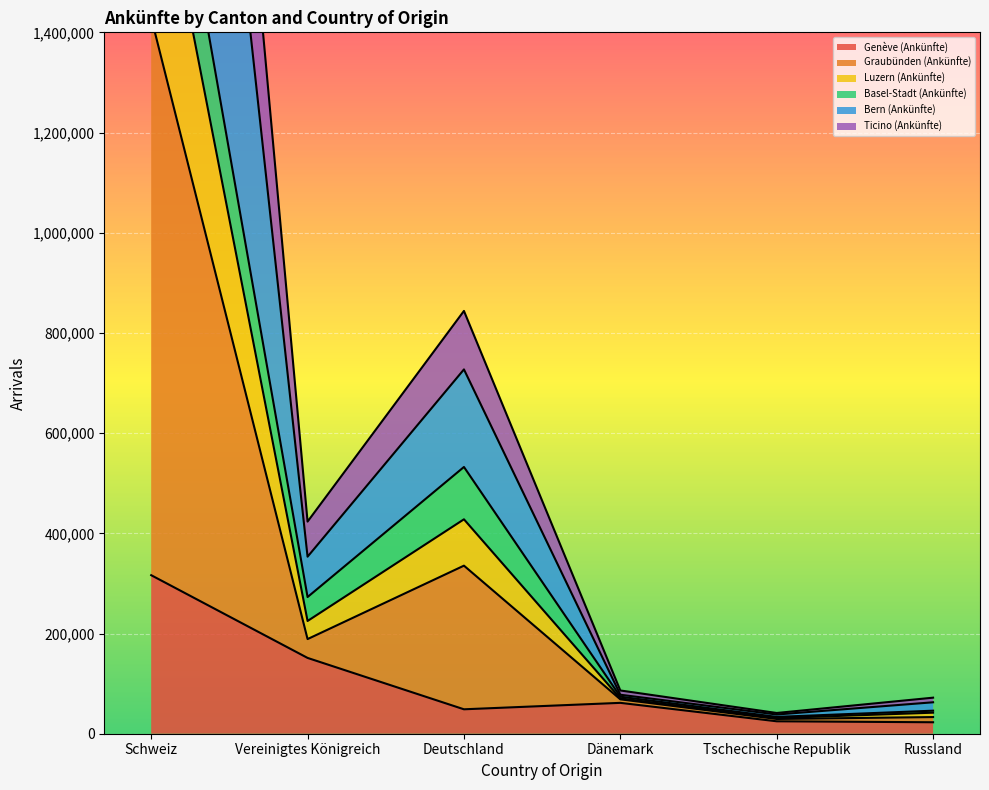

Where is Genève (Ankünfte) nearest to the value 169656?

Vereinigtes Königreich